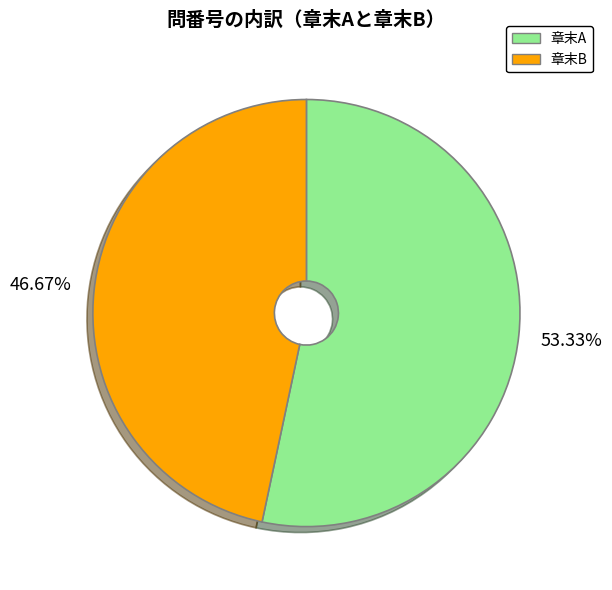

Which category has the smallest portion of the pie?

章末B